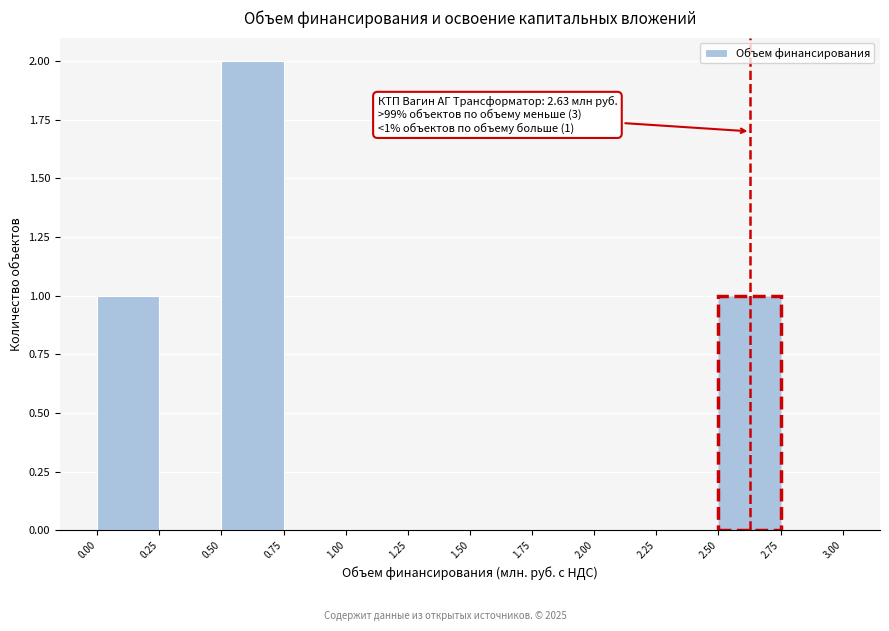

Over which range of the x-axis is the bar tallest?

0.50 to 0.75